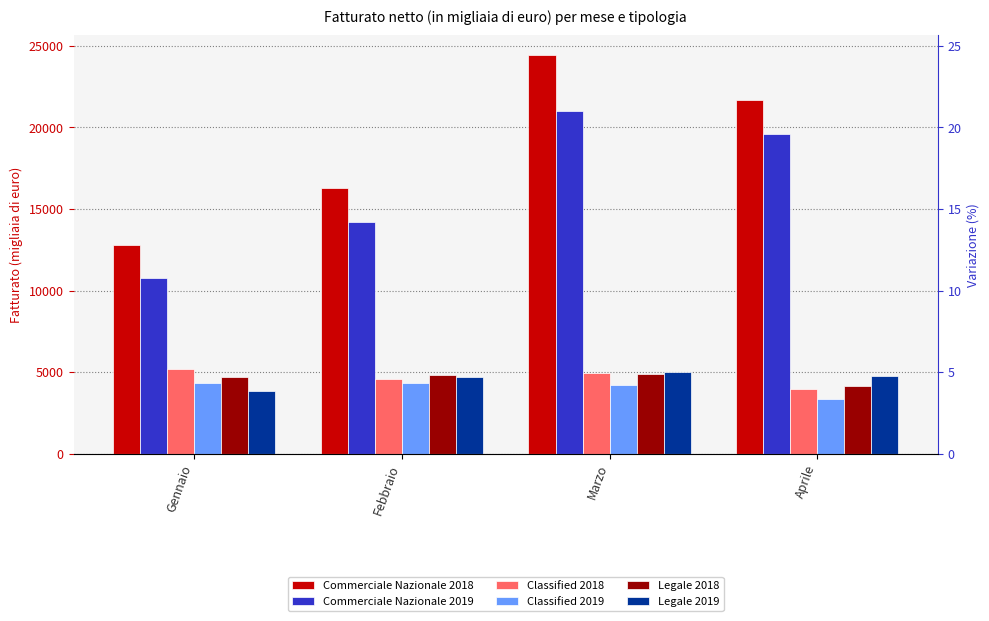

Which series changed the most between Gennaio and Marzo?

Commerciale Nazionale 2018